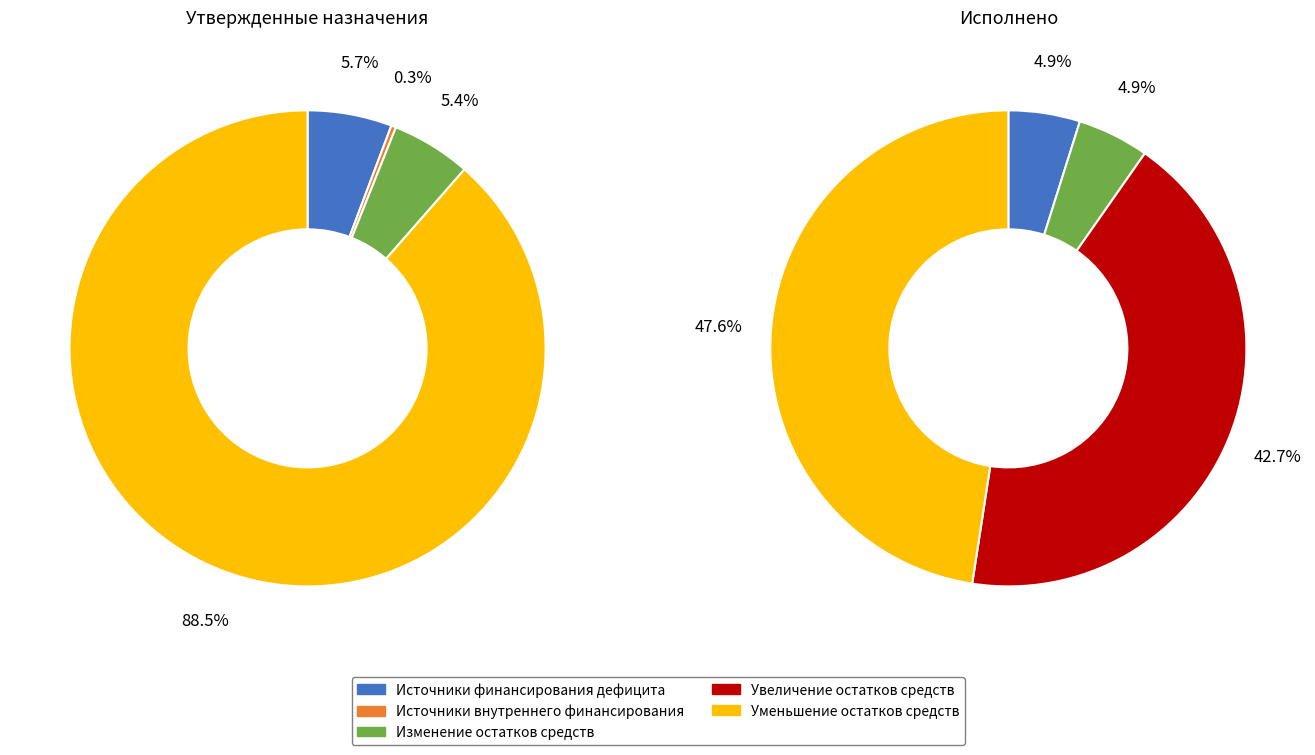

To the nearest percent, what is the average slice percentage?

20%